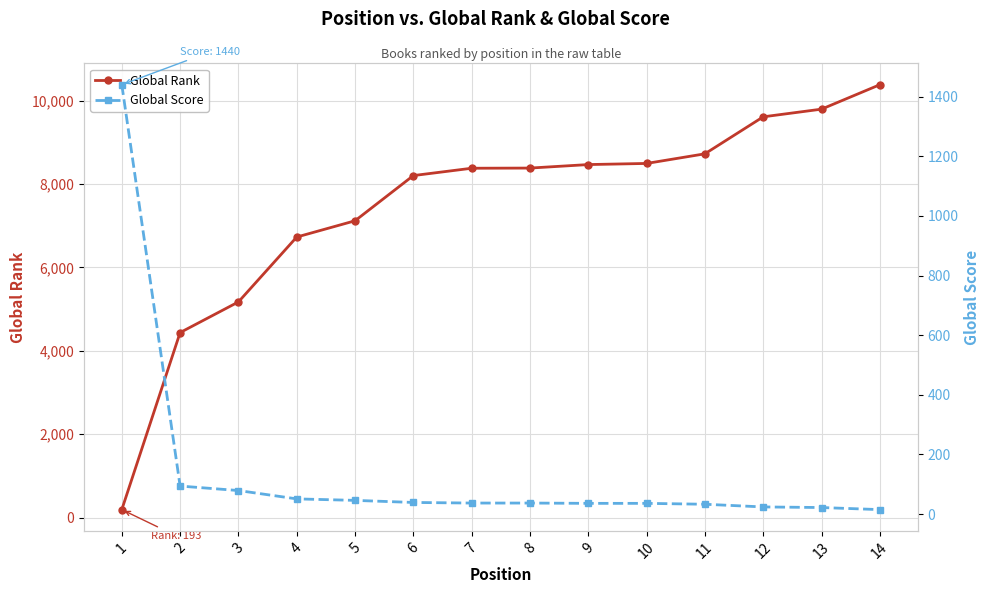

How many data points does each series have?

14